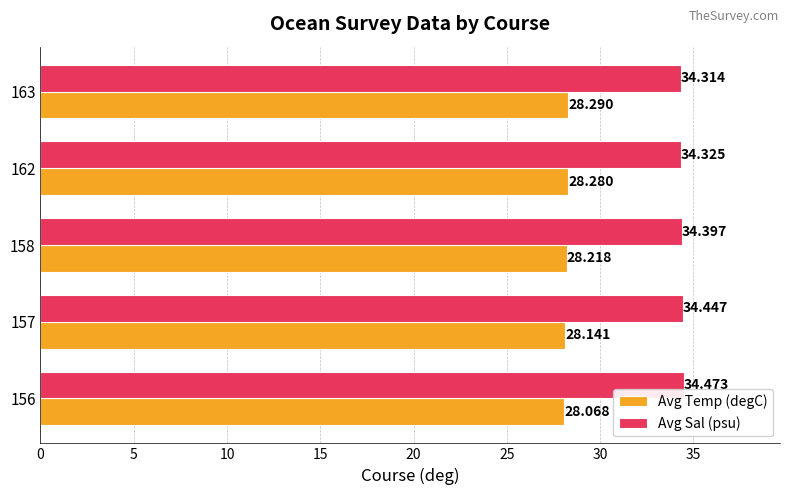

Which series has the largest total across all categories?

Avg Sal (psu)